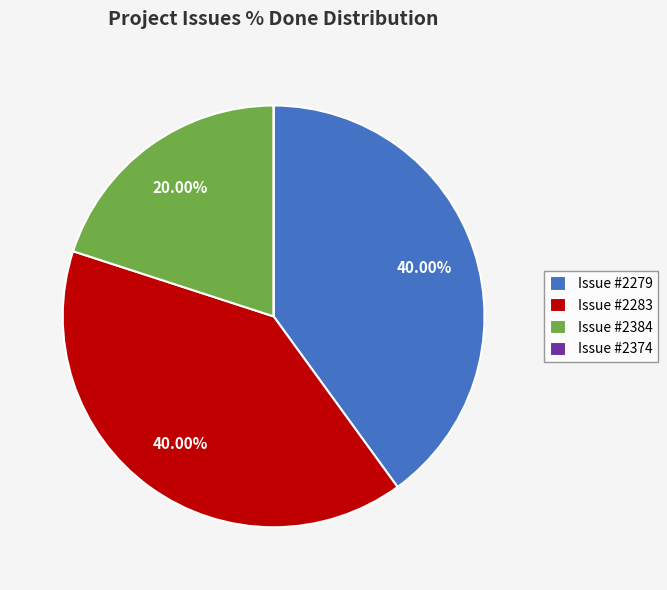

Does Issue #2279 represent more than half of the total?

No